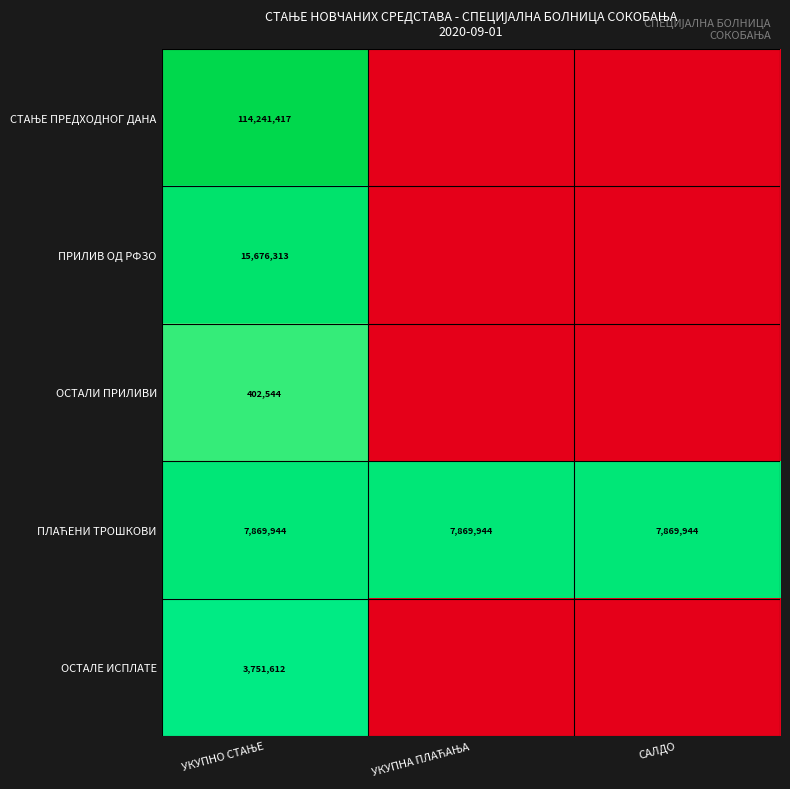

At which label is ПРИЛИВ ОД РФЗО closest to 8?

УКУПНА ПЛАЋАЊА